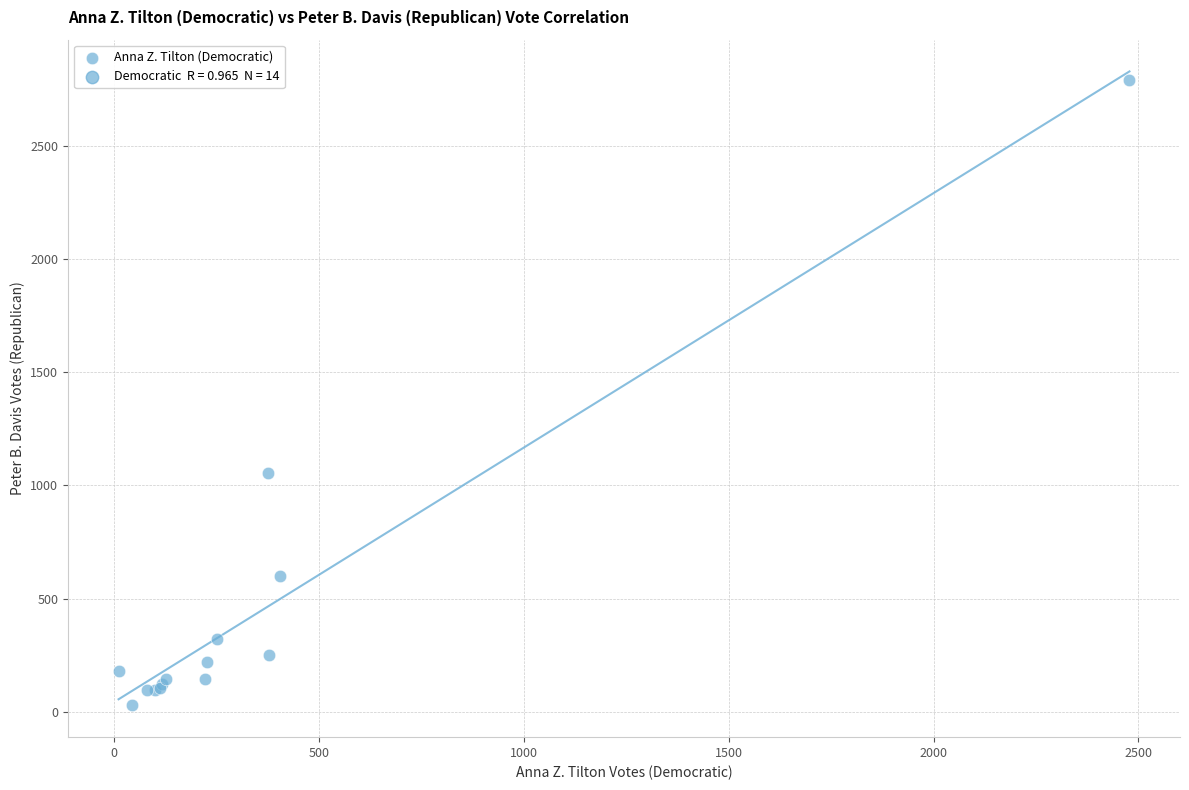

What Y value in the scatter plot is closest to 1408?

1053